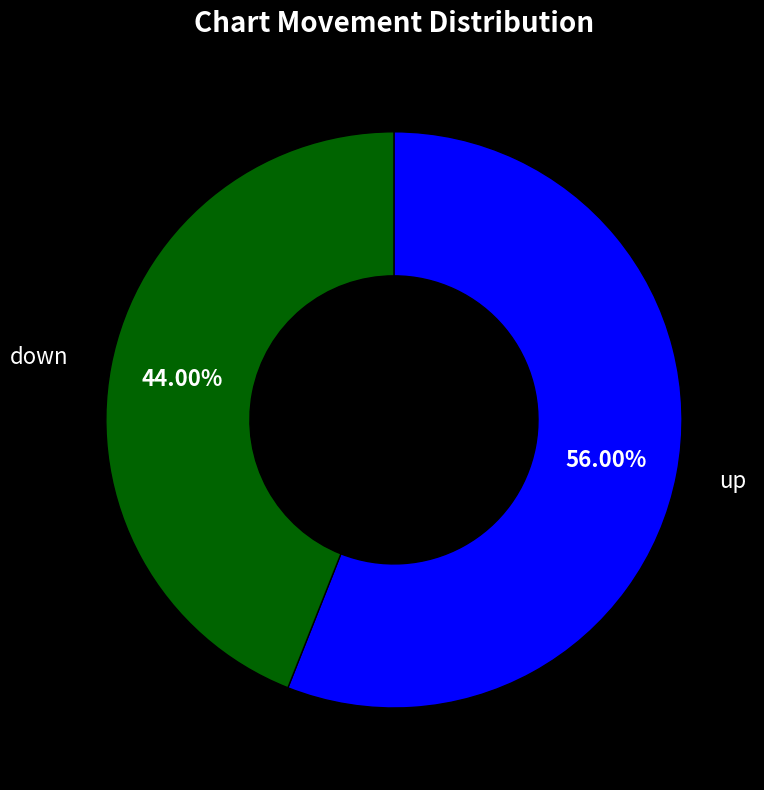

To the nearest percent, what is the difference between the largest and smallest slice percentages?

12%